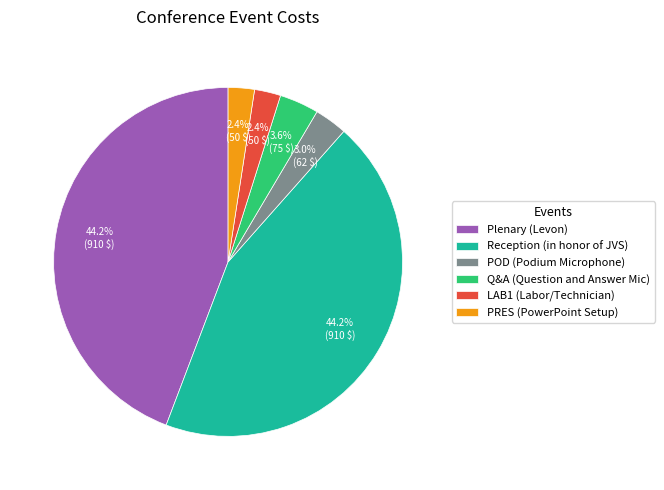

Is there any slice that represents more than half of the pie?

No